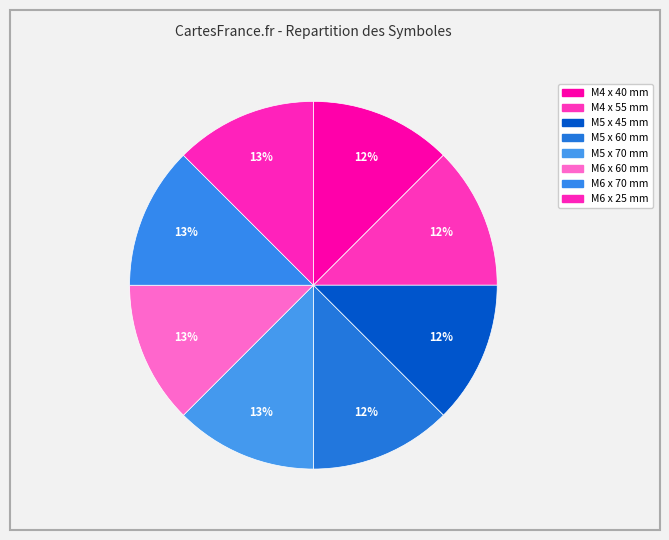

Which slice is the smallest?

M4 x 40 mm